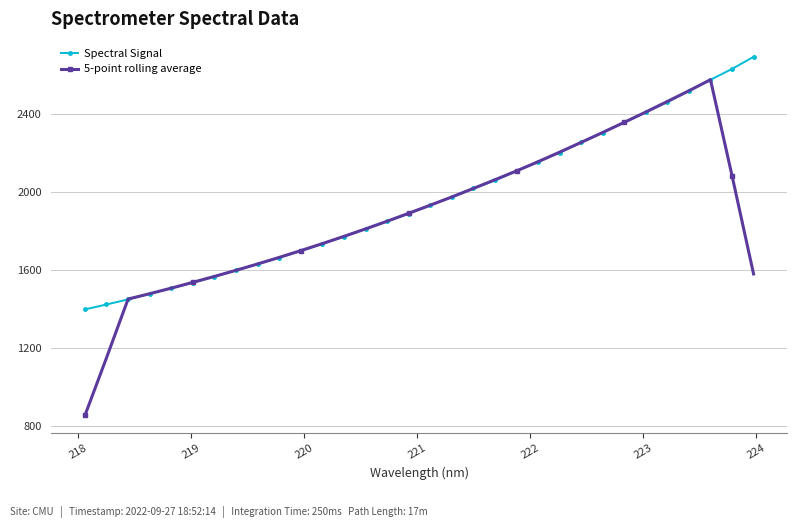

Which series has the largest range (max minus min)?

5-point rolling average